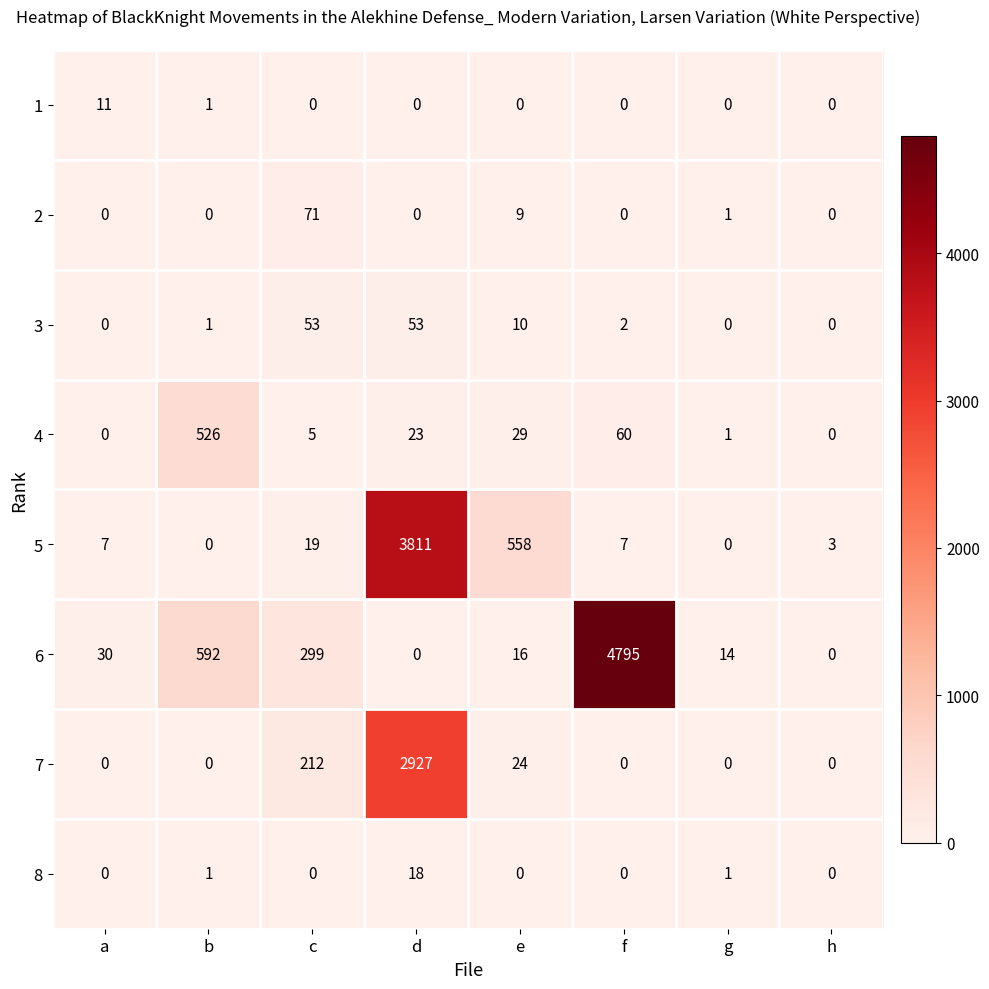

What is the spread (max minus min) of values at h?

3